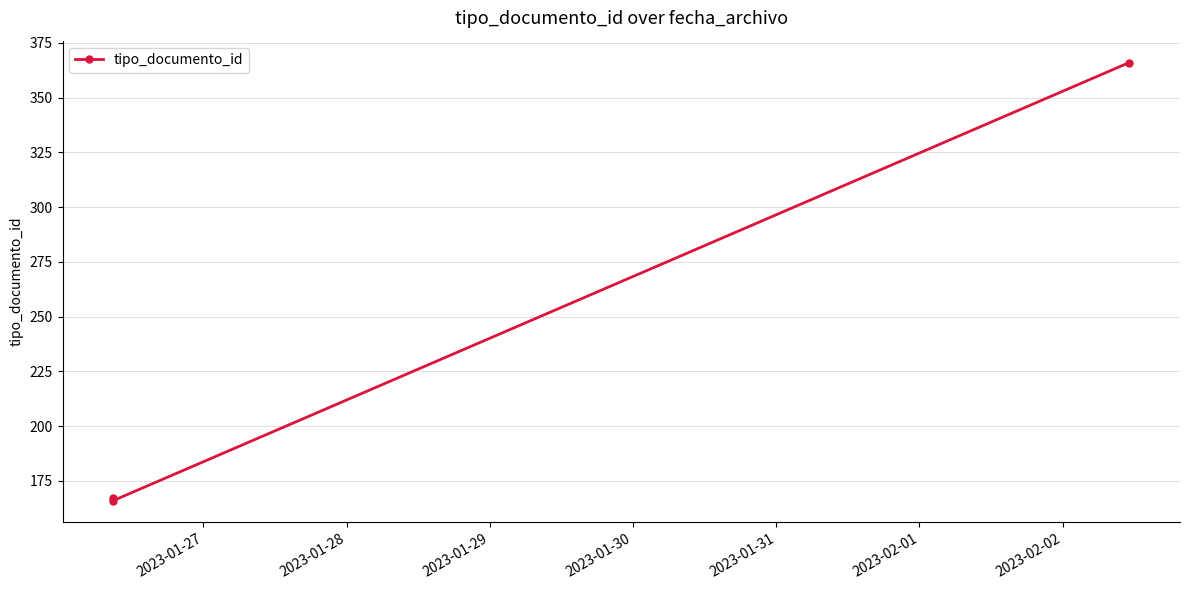

What is the maximum value shown in the chart?

366